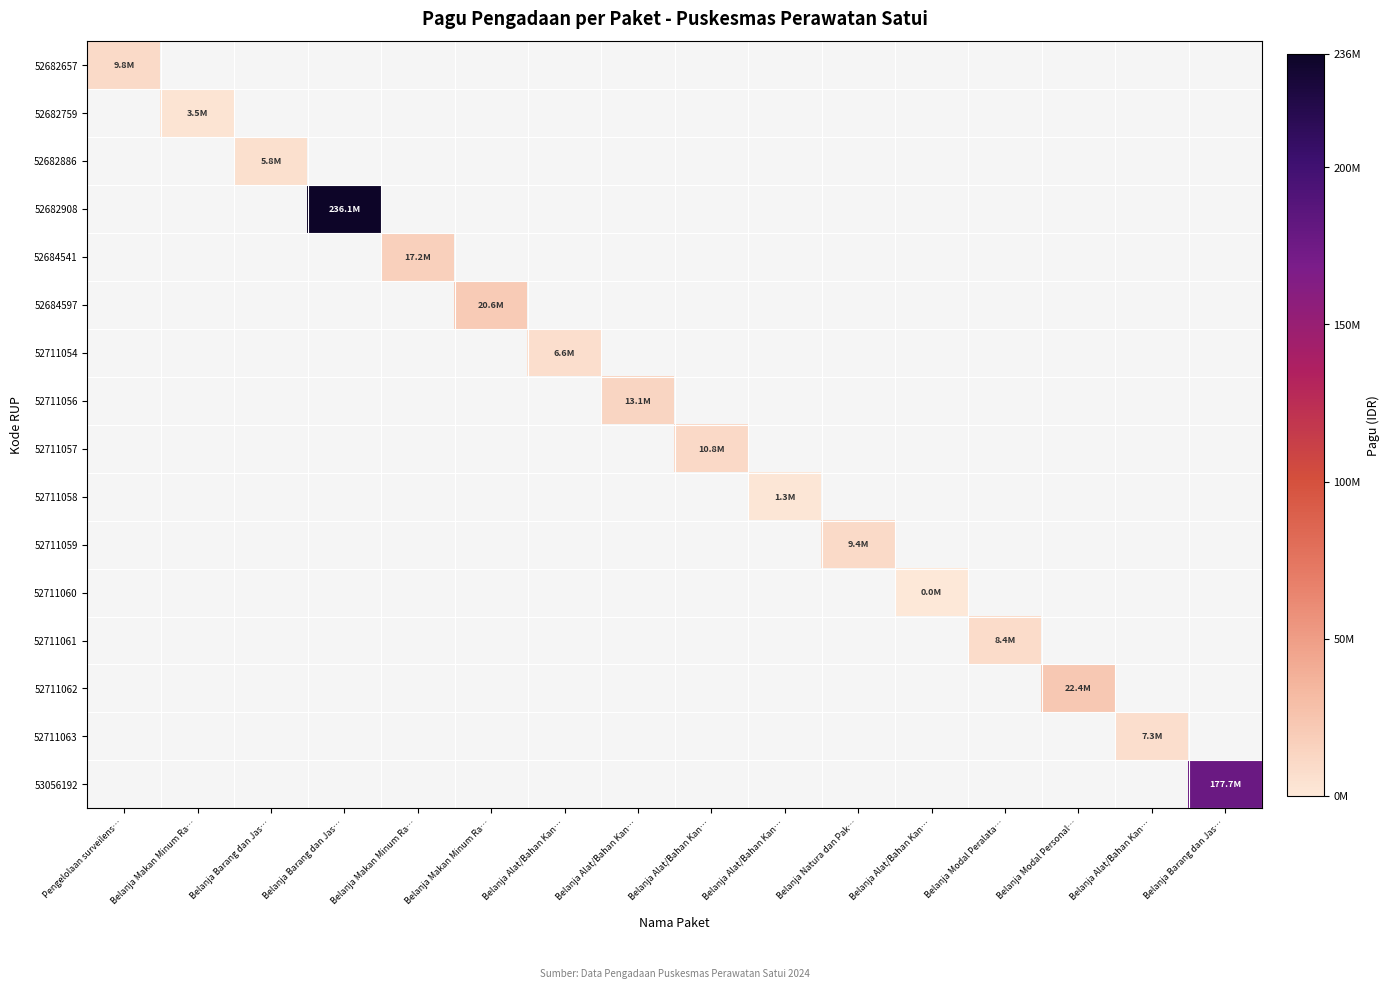

Between Belanja Alat/Bahan Kan… and Belanja Makan Minum Ra…, which is larger?

Belanja Makan Minum Ra…